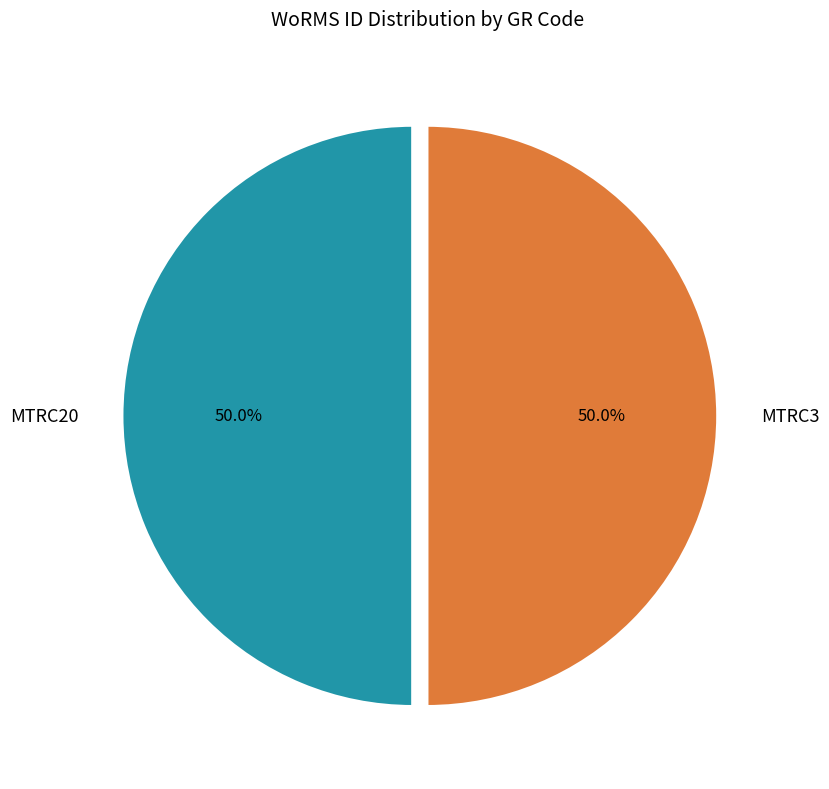

What is the ratio of the value at MTRC3 to the value at MTRC20?

1.0